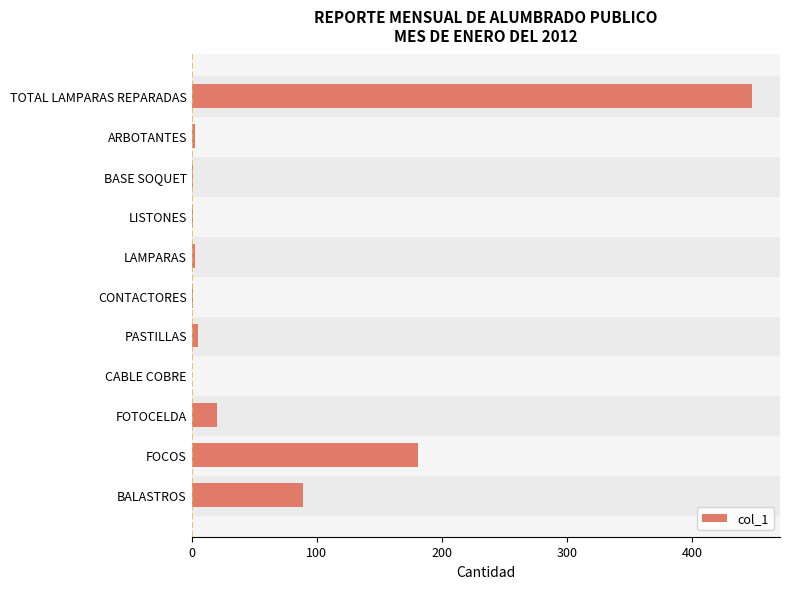

What is the maximum value shown in the chart?

448